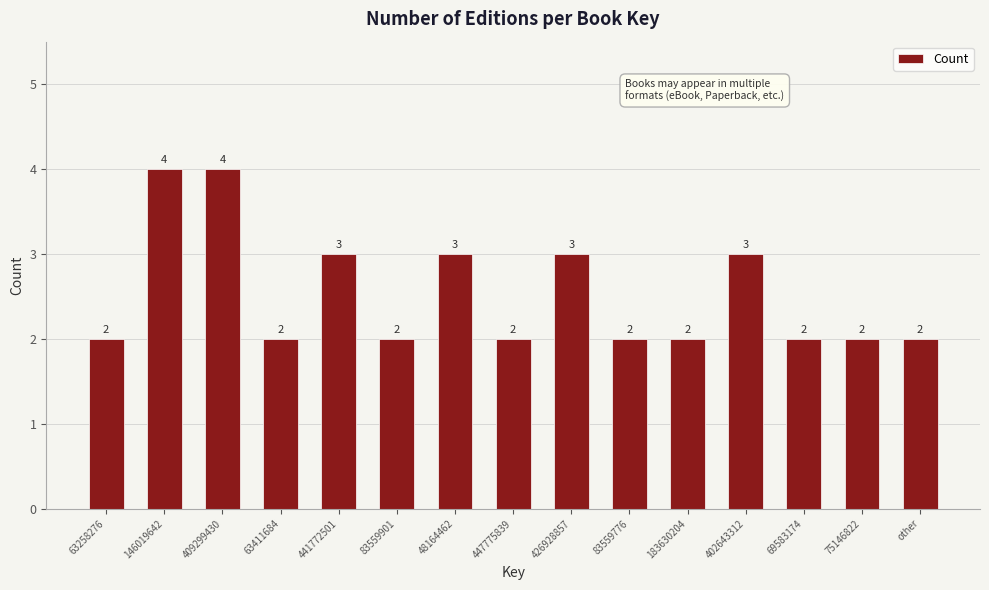

Reading right to left, list all the values displayed in this chart.

other=2	75146822=2	69583174=2	402643312=3	183630204=2	83559776=2	426928857=3	447775839=2	48164462=3	83559901=2	441772501=3	63411684=2	409299430=4	146019642=4	63258276=2